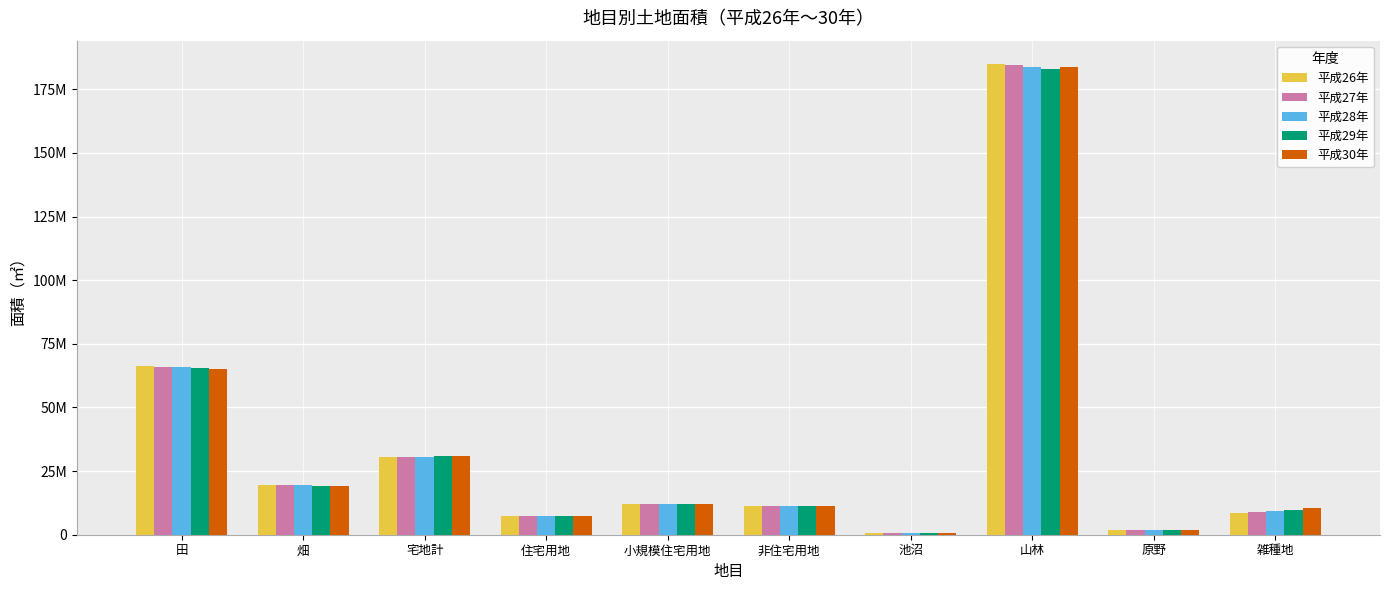

Are the bars grouped side by side (vs. stacked)?

Yes